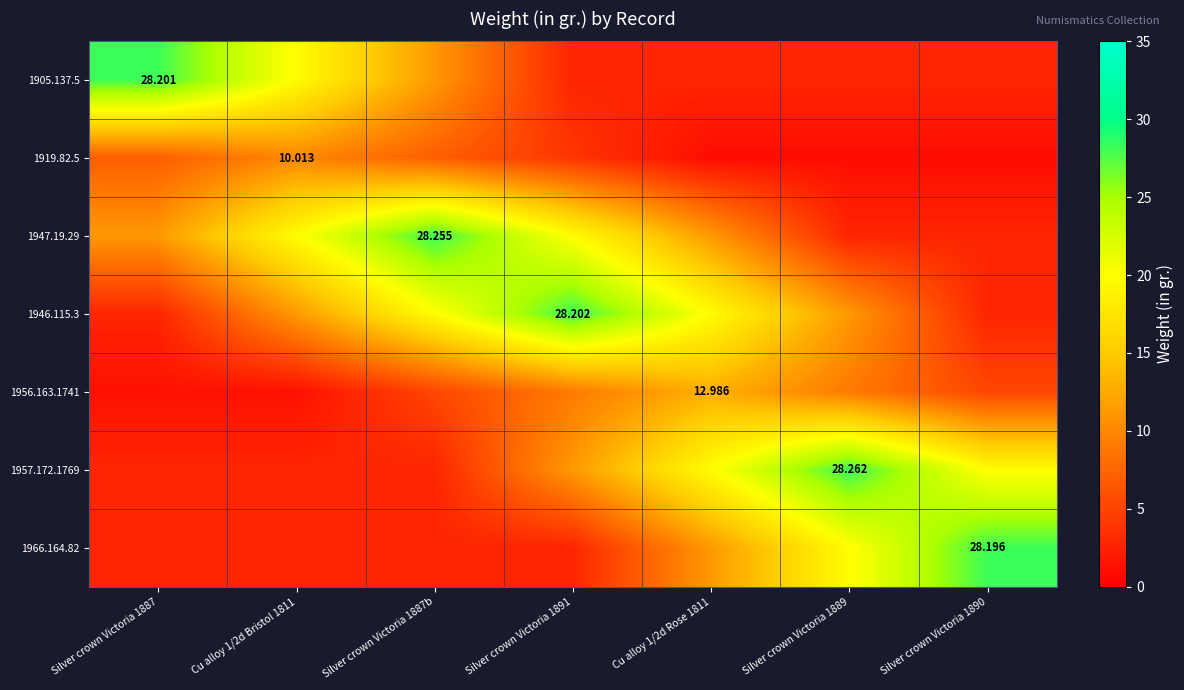

List the series in order of their peak value, lowest first.

1919.82.5, 1956.163.1741, 1966.164.82, 1905.137.5, 1946.115.3, 1947.19.29, 1957.172.1769